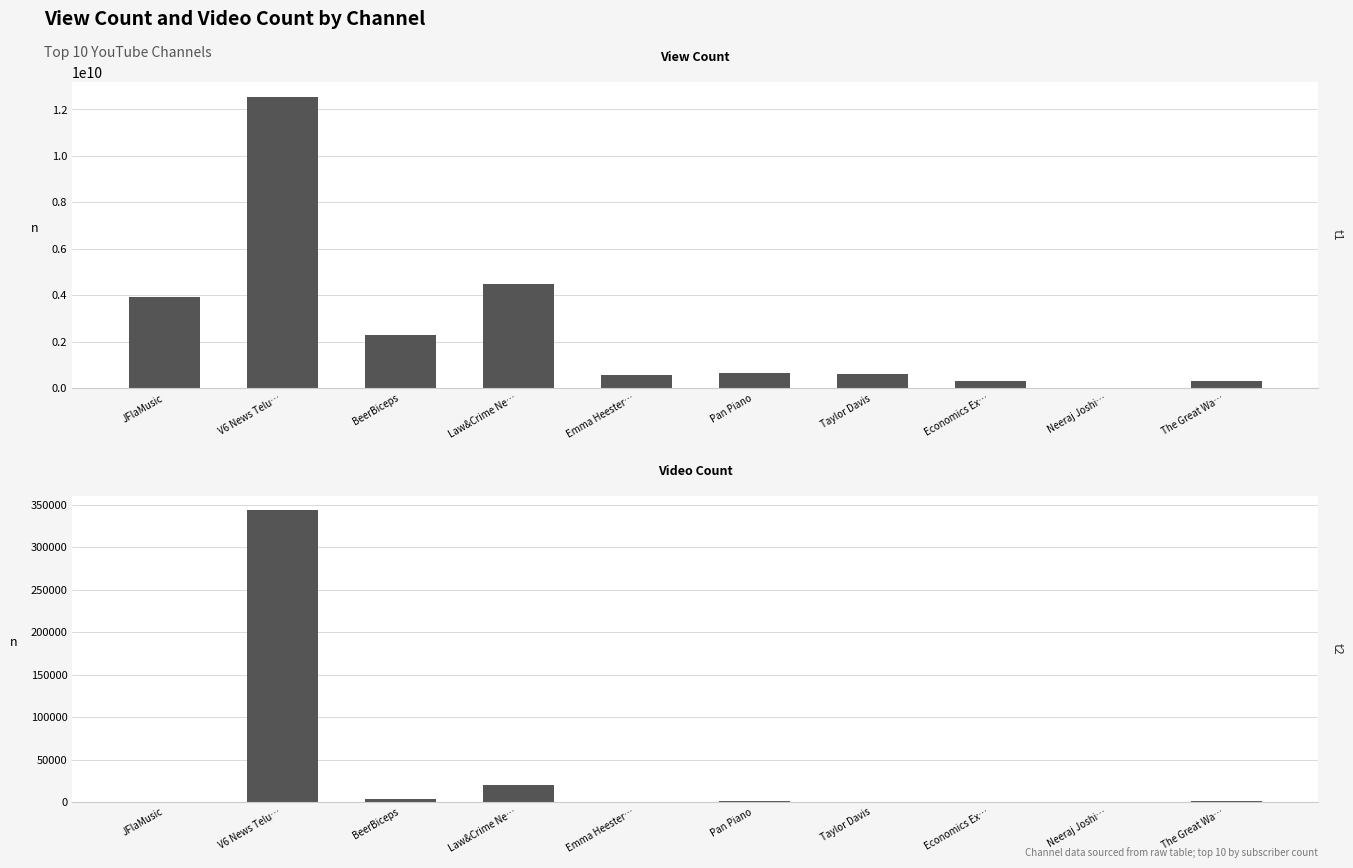

What is the sum of the View Count values at BeerBiceps and Pan Piano?

2966299354